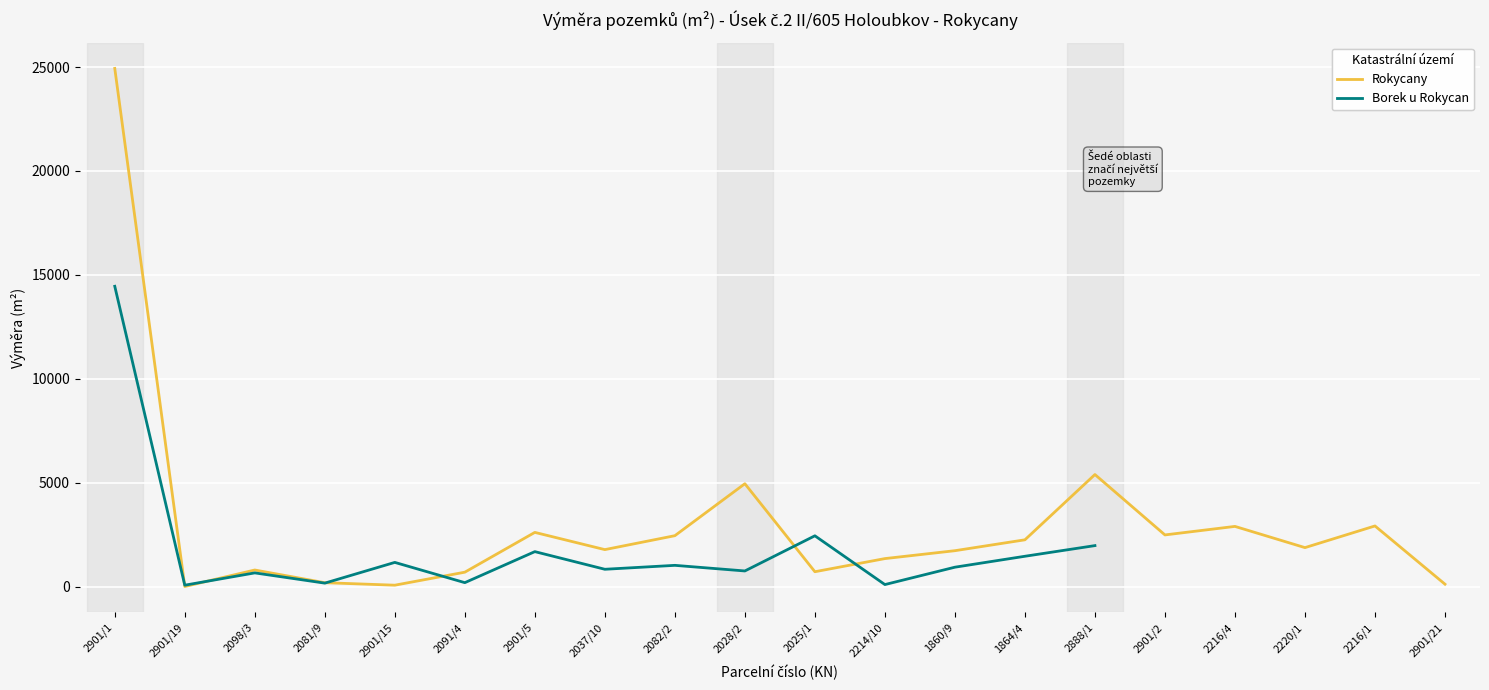

What is the sum of the Rokycany values at 2888/1 and 2216/1?

8306